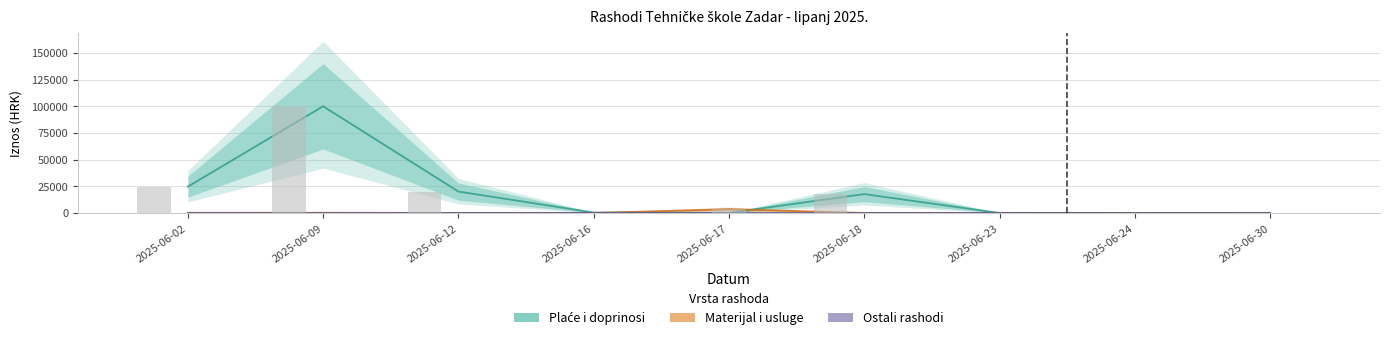

Which series has the largest total across all categories?

Plaće i doprinosi